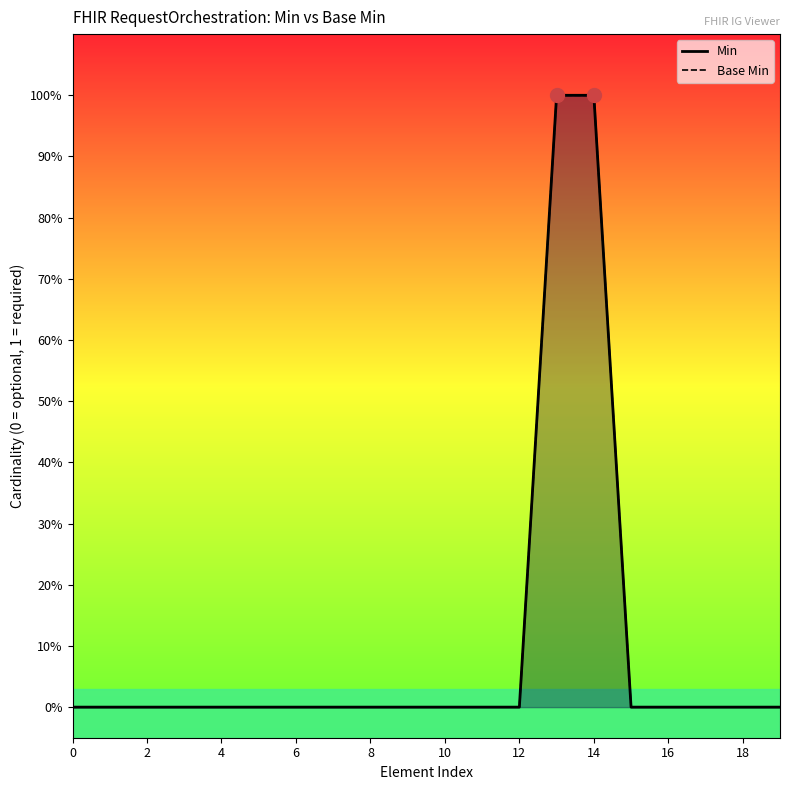

What is the sum of all Base Min values?

2